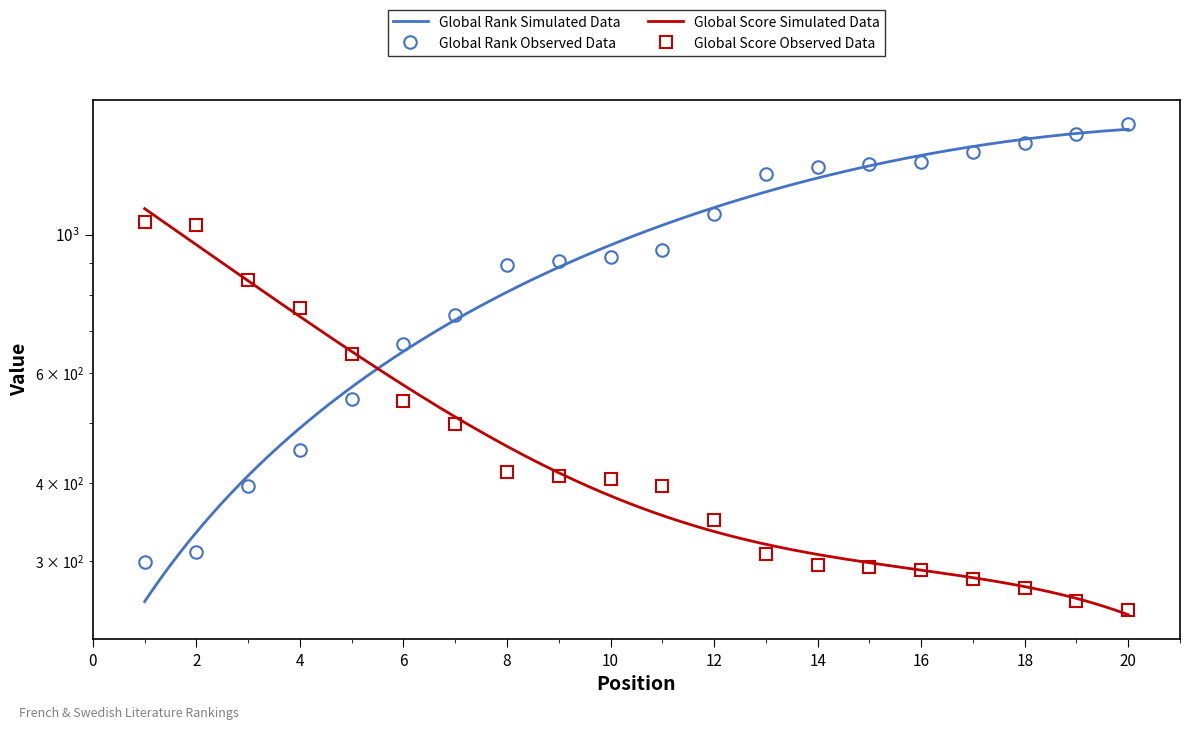

What is the difference between the highest and lowest values at 1?

748